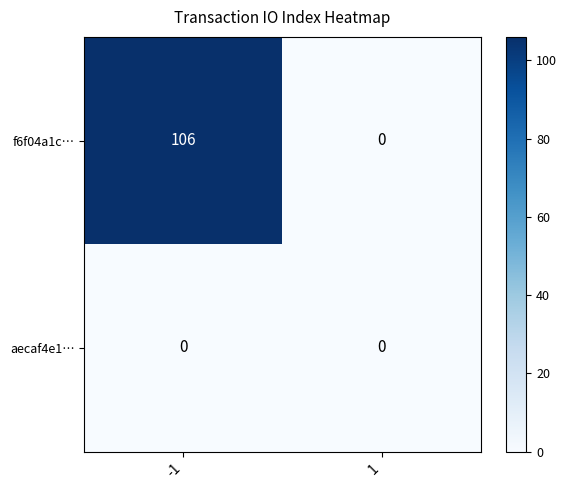

Reading left to right, what are all the values shown in this chart?

f6f04a1c…: 106	0
aecaf4e1…: 0	0